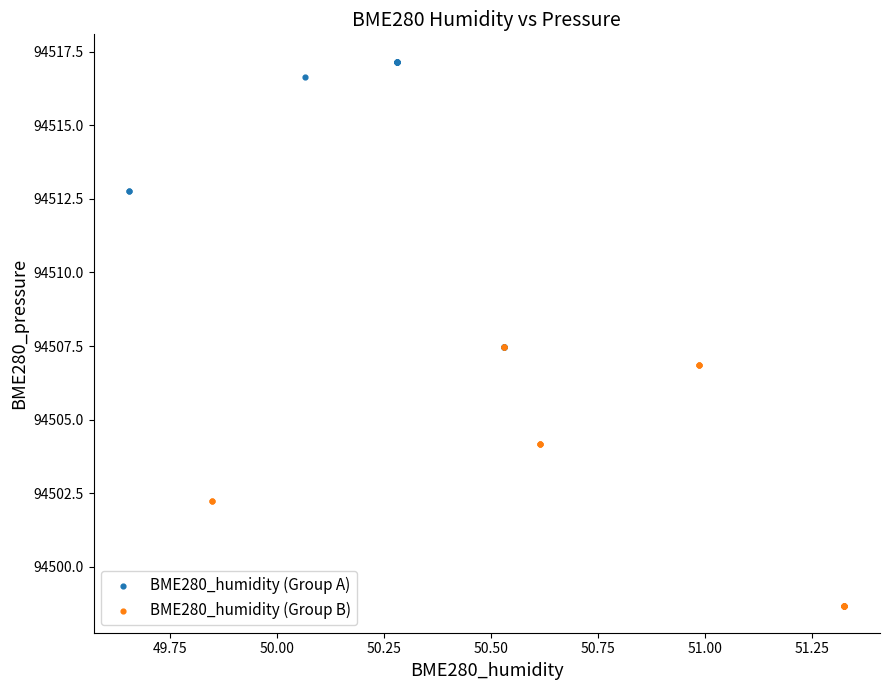

Which series reaches the minimum Y coordinate?

BME280_humidity (Group B)